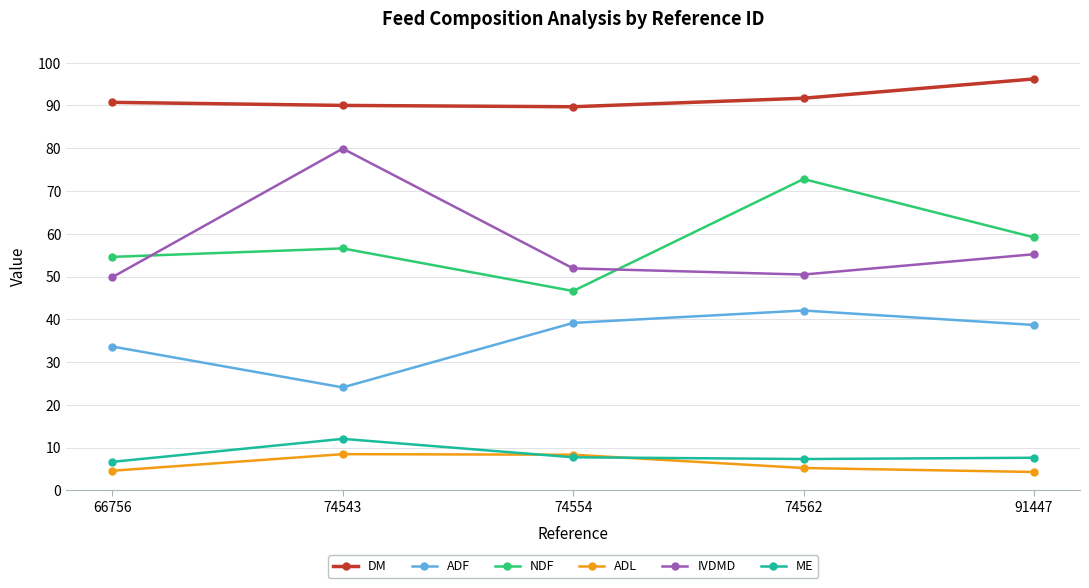

Which series has the widest spread of values?

IVDMD